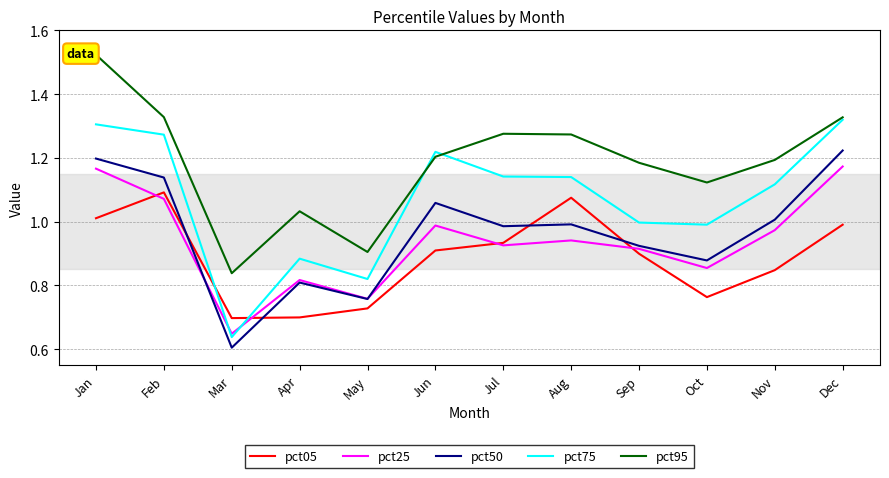

True or false: pct05 and pct95 cross at least once.

False